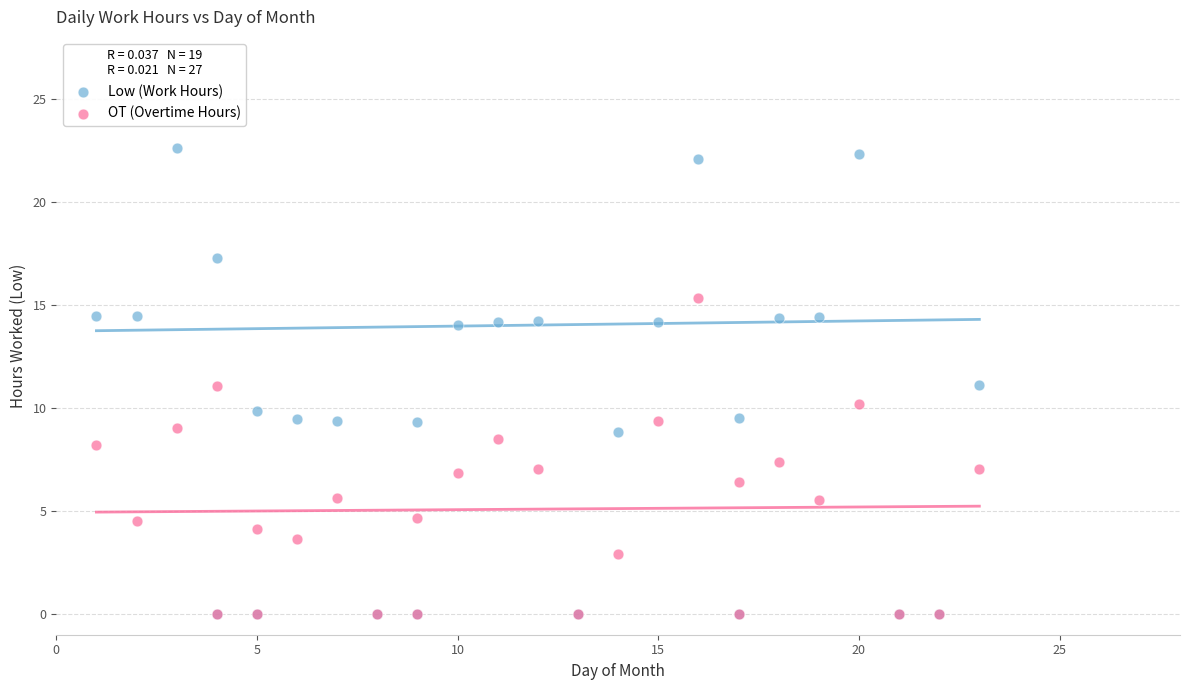

What are all the series names shown in the legend?

Low (Work Hours), OT (Overtime Hours)